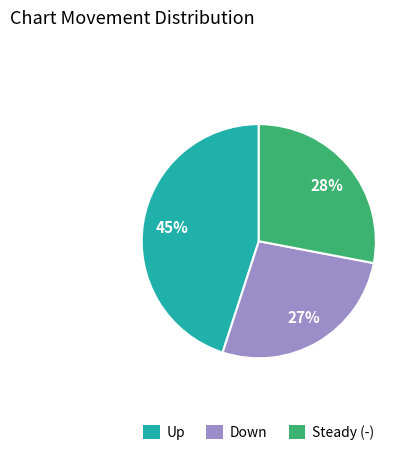

Does any single category account for the majority?

No